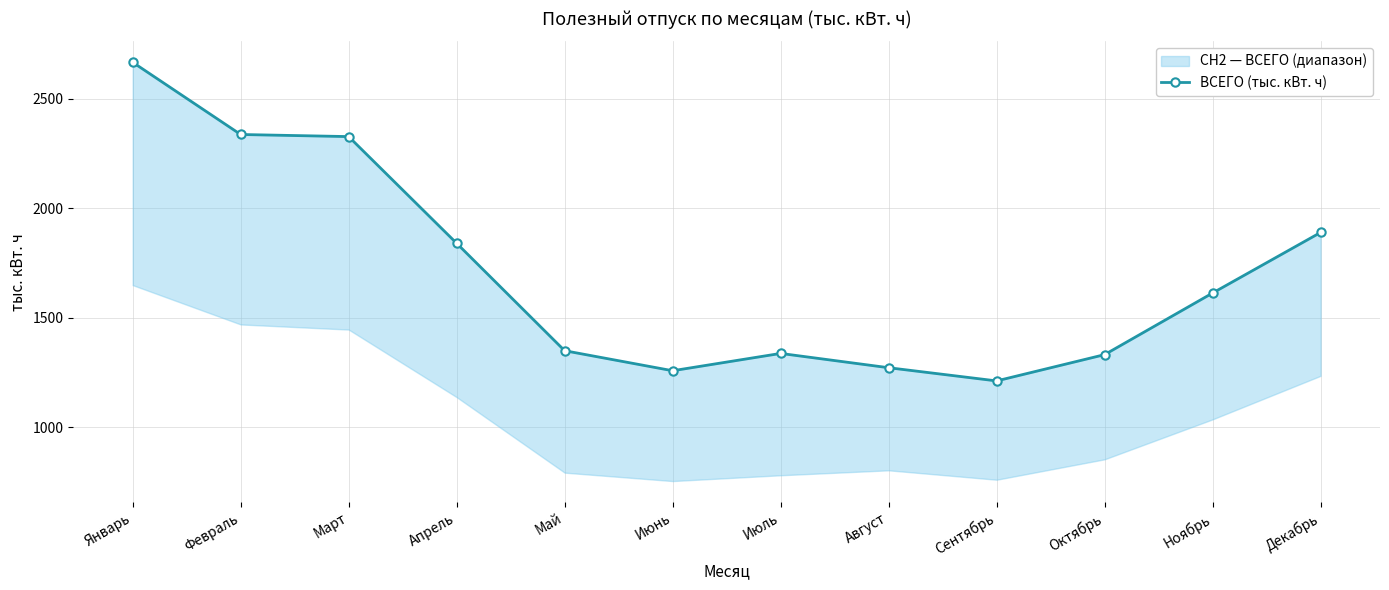

What is the sum of the values at Май and Февраль?

3686.7